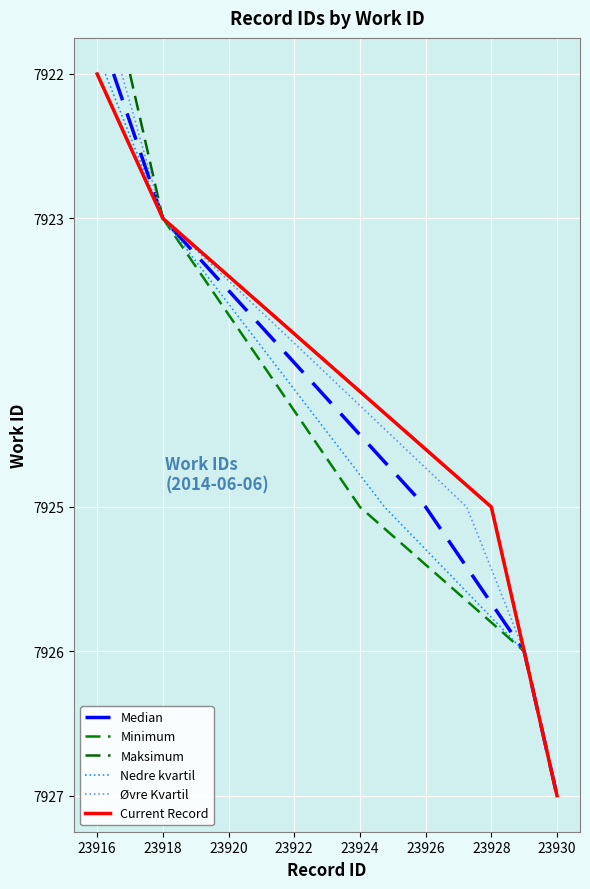

True or false: Maksimum and Median cross at least once.

False